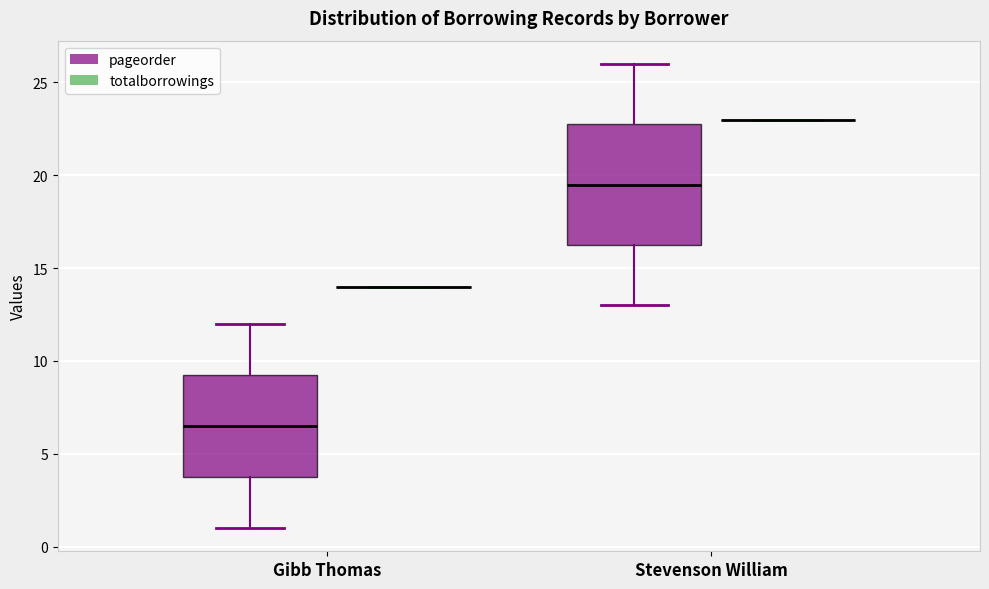

Reading left to right, transcribe this box plot: for each box, give where its median line is, the range the box spans, and where its two whiskers end, as read against the y-axis. The values are not printed on the chart, so give them approximately, as read against the axis.

Gibb Thomas (pageorder): median 6.5, box 4.0 to 9.5, whiskers 1.0 to 12.0
Gibb Thomas (totalborrowings): box collapsed to a line at 14.0, whiskers 14.0 to 14.0
Stevenson William (pageorder): median 19.5, box 16.5 to 23.0, whiskers 13.0 to 26.0
Stevenson William (totalborrowings): box collapsed to a line at 23.0, whiskers 23.0 to 23.0